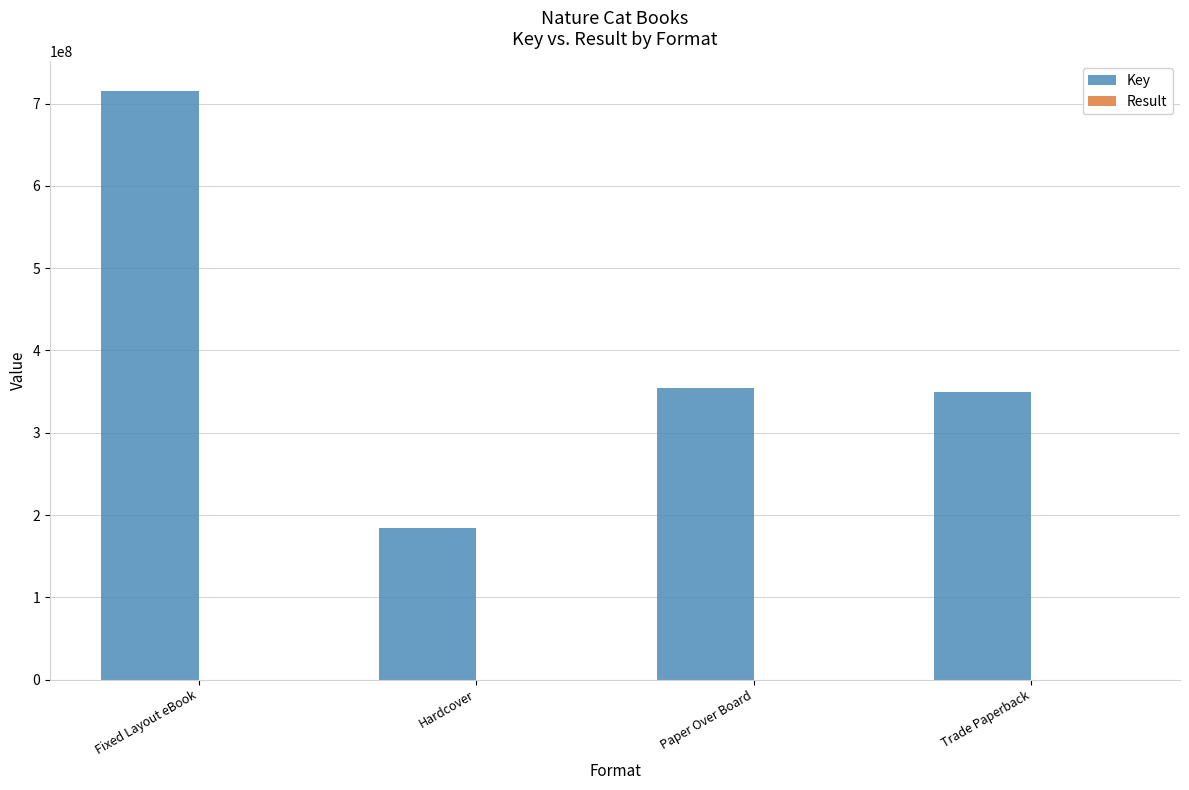

What is the greatest value displayed?

715345295